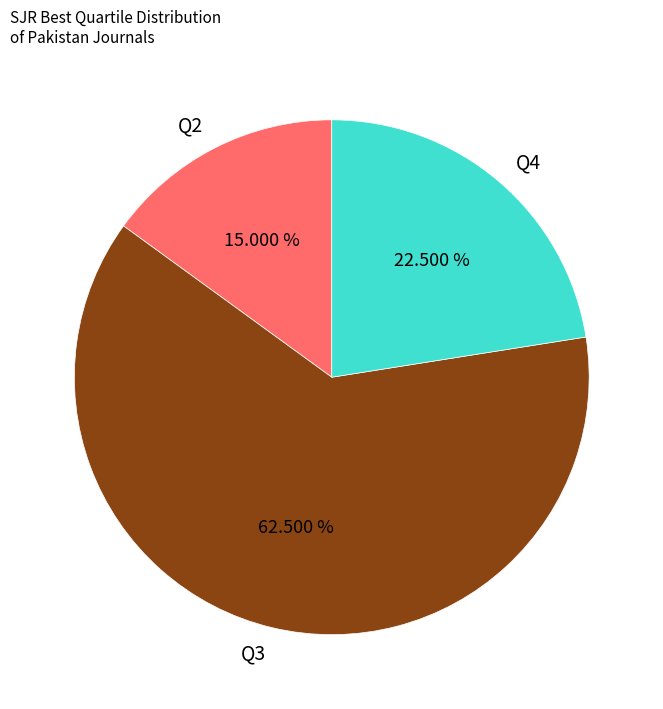

Is there any slice that represents more than half of the pie?

Yes